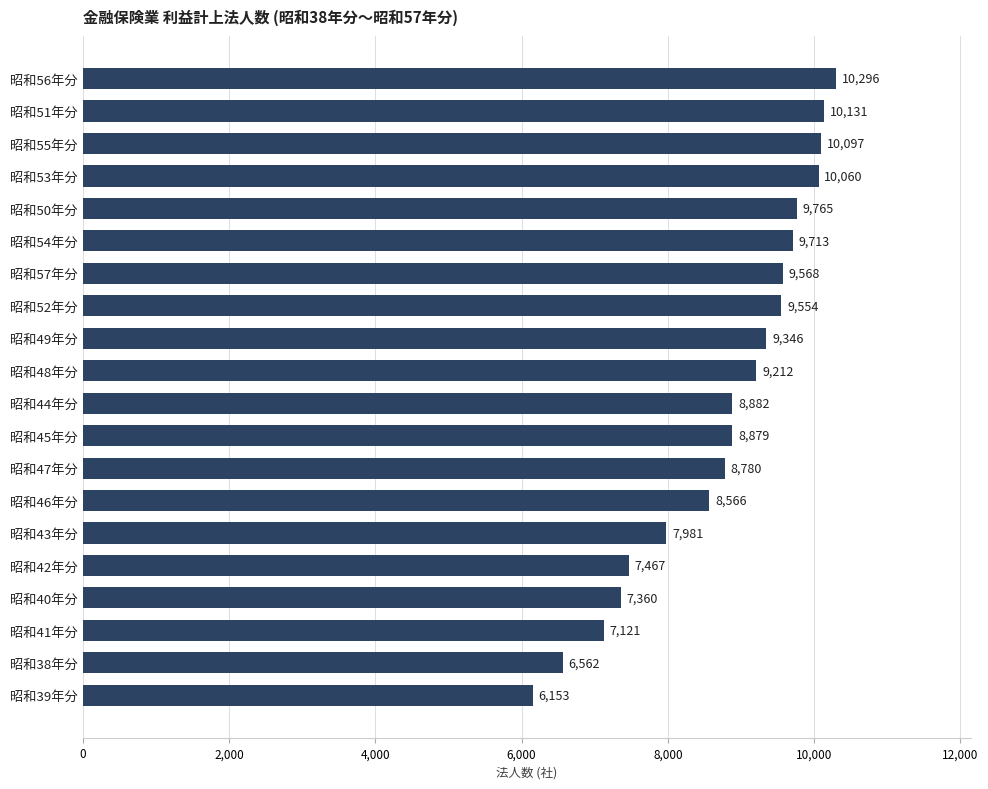

What position from the top is 昭和49年分?

9